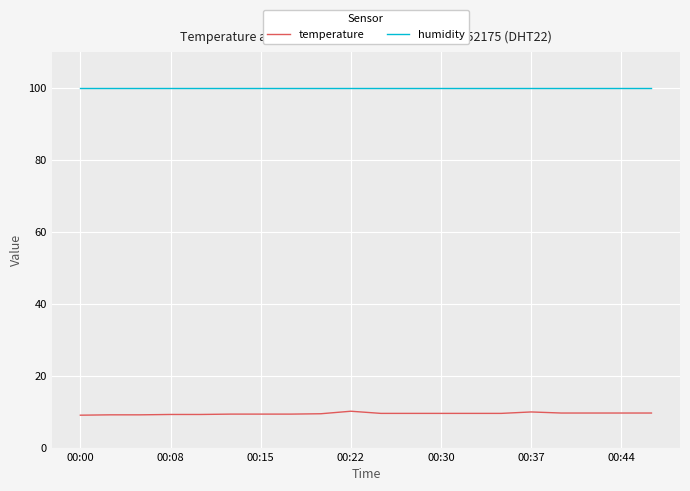

What is the greatest value displayed?

99.9